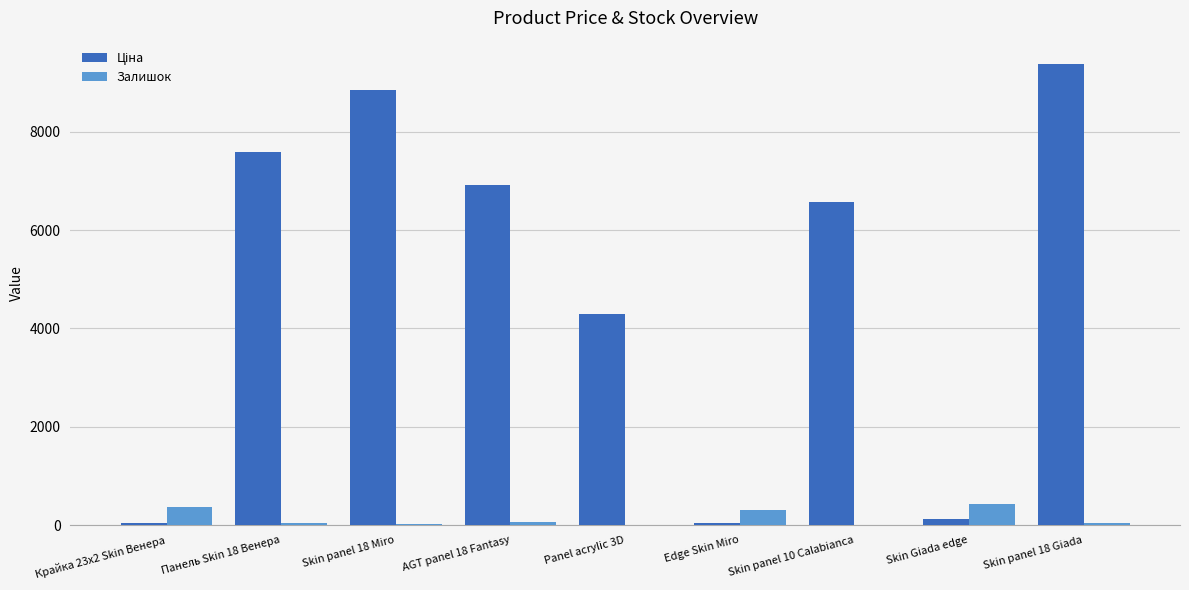

Which label corresponds to the largest value in the chart?

Skin panel 18 Giada